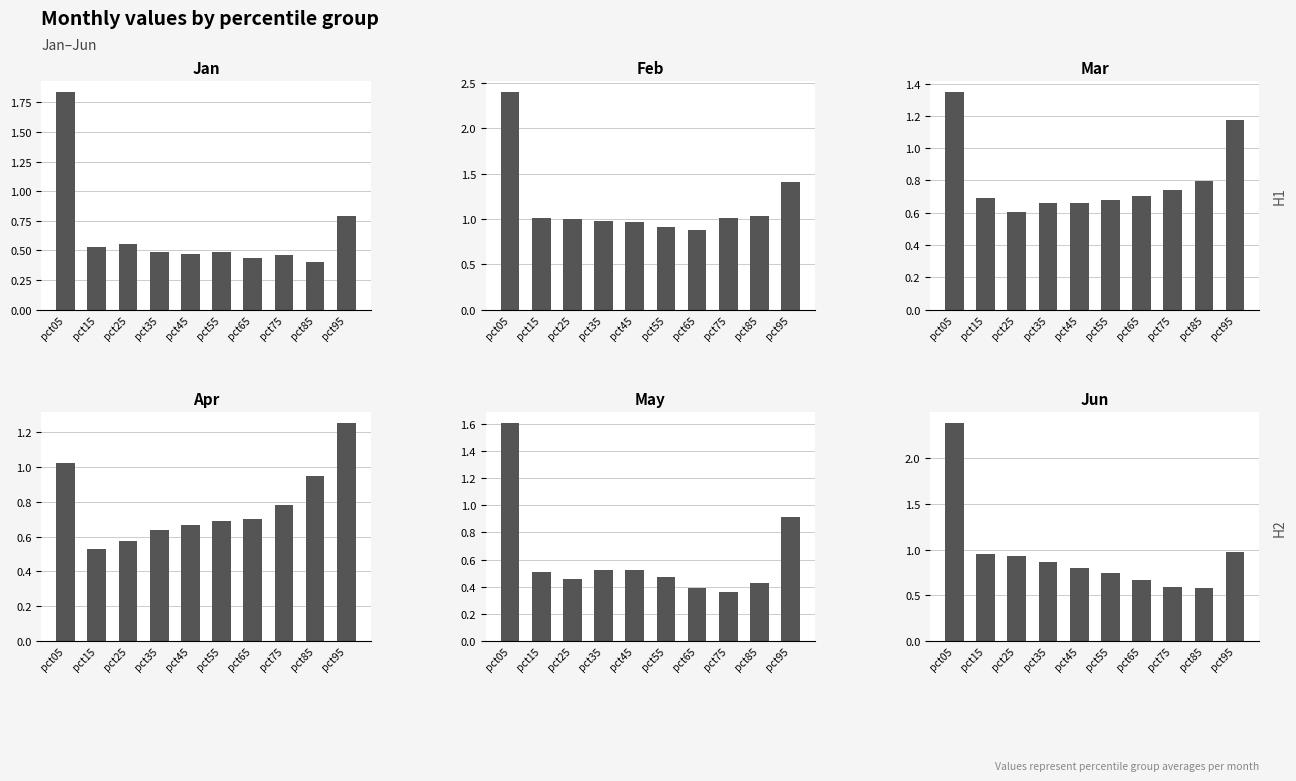

At which label is Apr closest to 0?

pct15